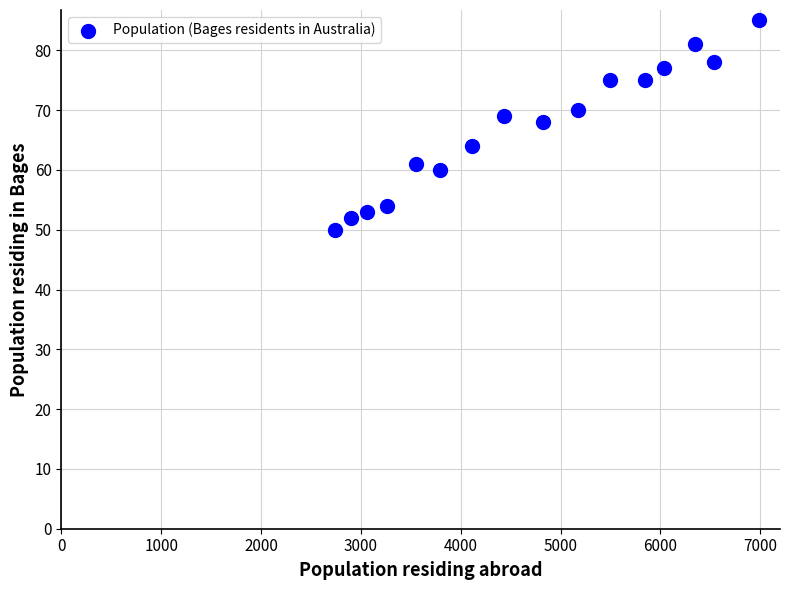

What Y value in the scatter plot is closest to 67?

68